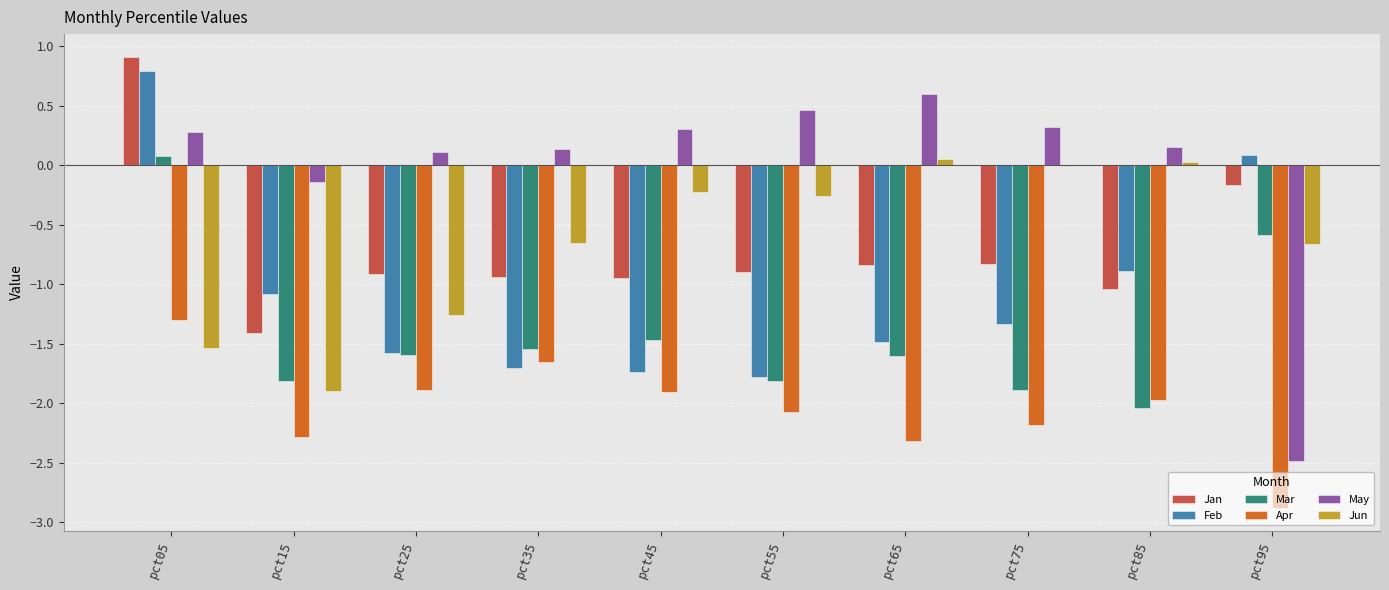

How many groups of bars are there?

10